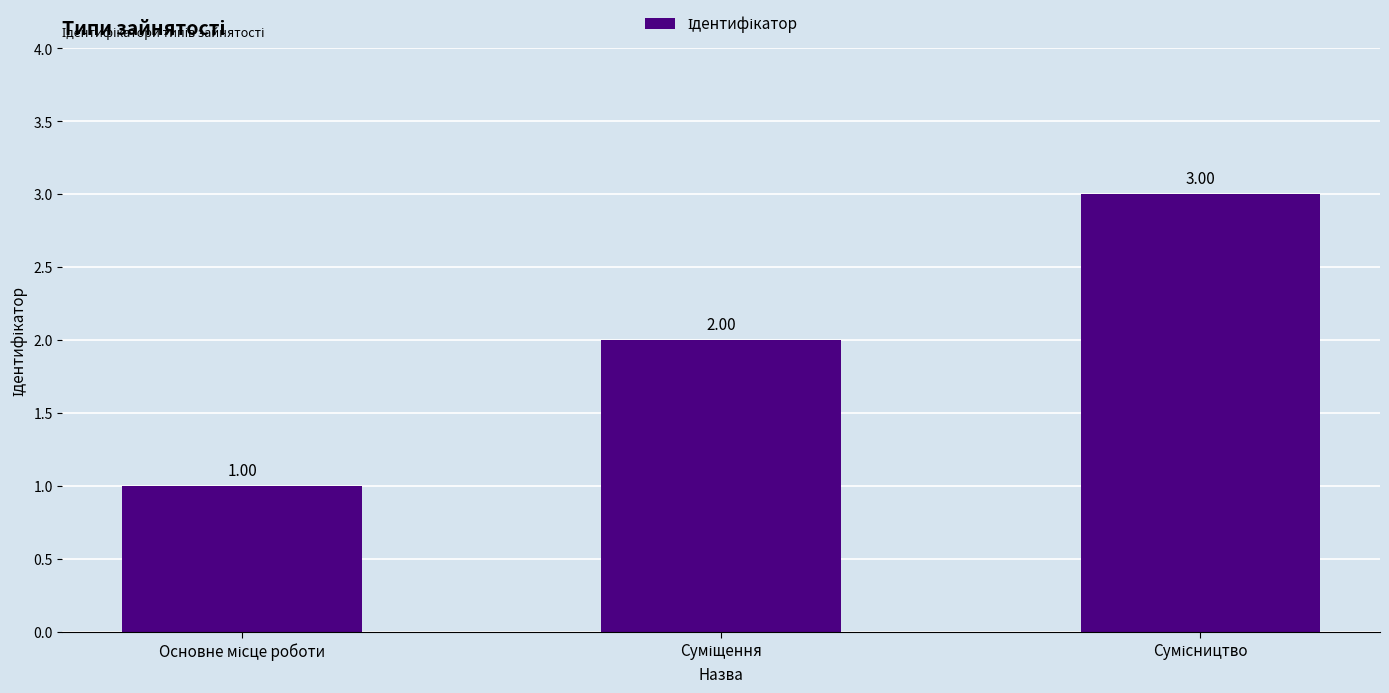

Approximately how many times larger is the value at Основне місце роботи compared to Сумісництво?

0.3